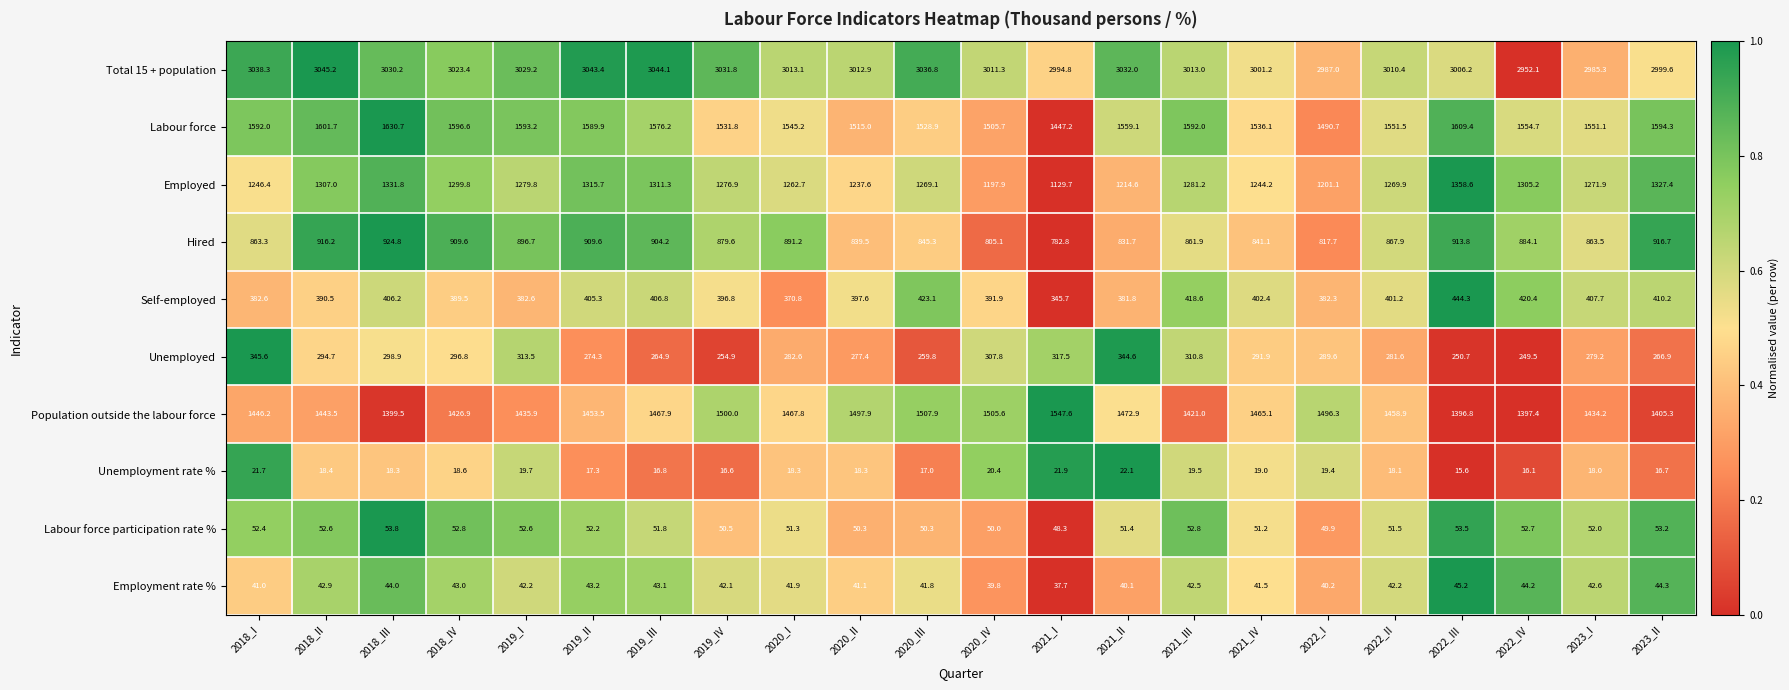

Count the number of categories in the chart.

22